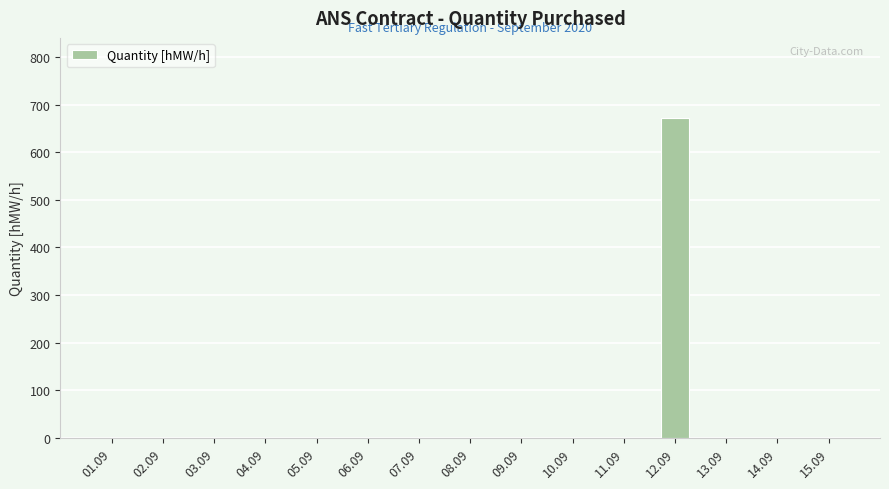

How many distinct data groups are displayed?

1